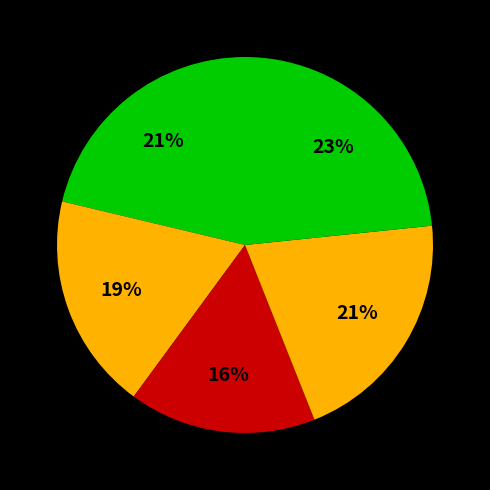

How many segments does this pie chart have?

5